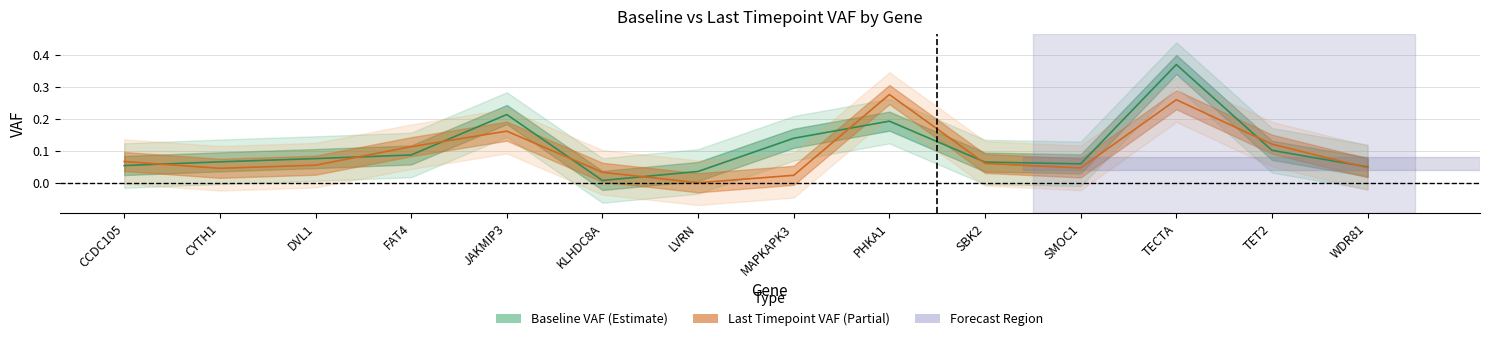

What position from the right is KLHDC8A?

9